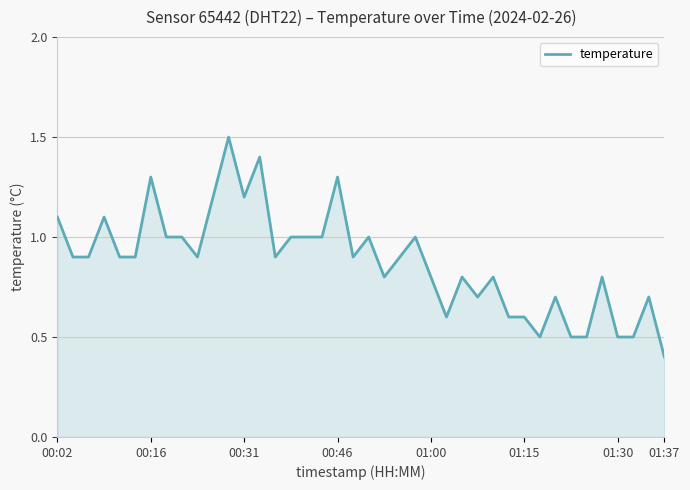

What is the difference between the maximum and minimum values?

1.1